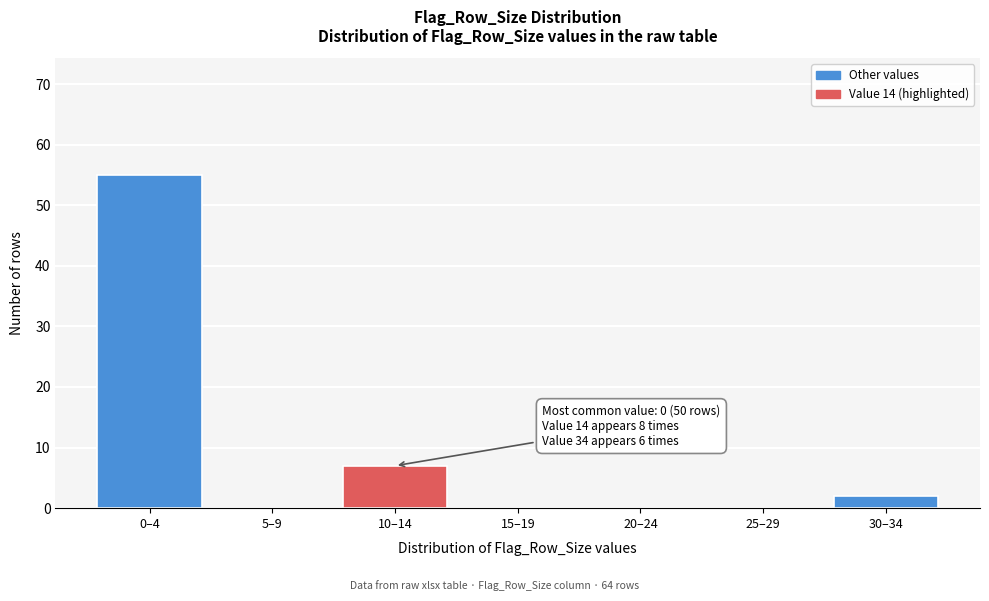

Reading right to left, what are all the values shown in this chart?

30–34=2	25–29=0	20–24=0	15–19=0	10–14=7	5–9=0	0–4=55